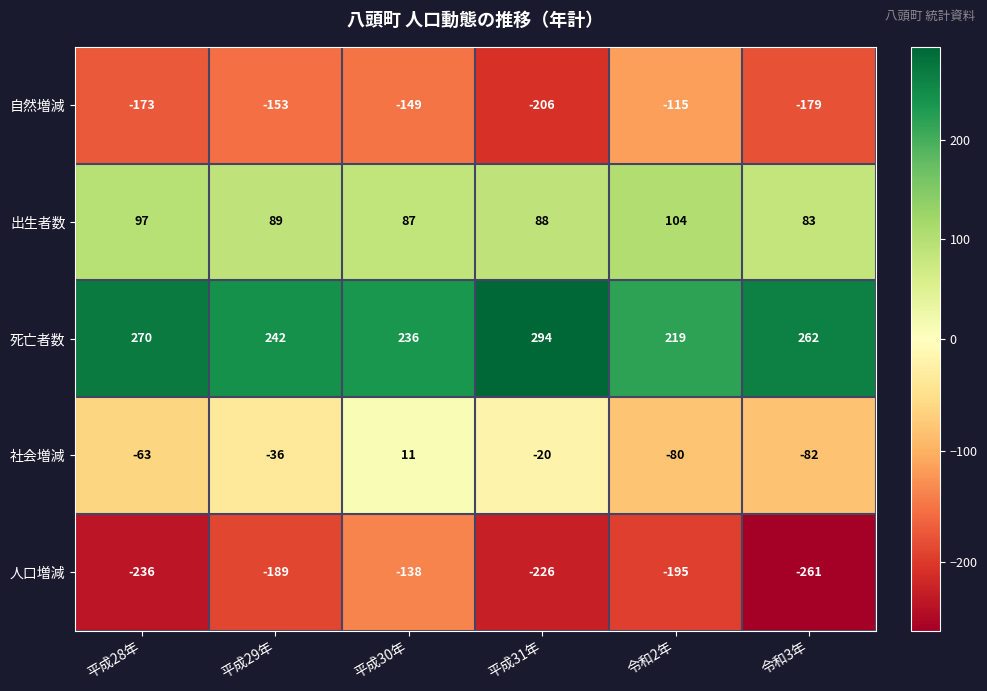

Which series changed the most between 平成28年 and 平成30年?

人口増減